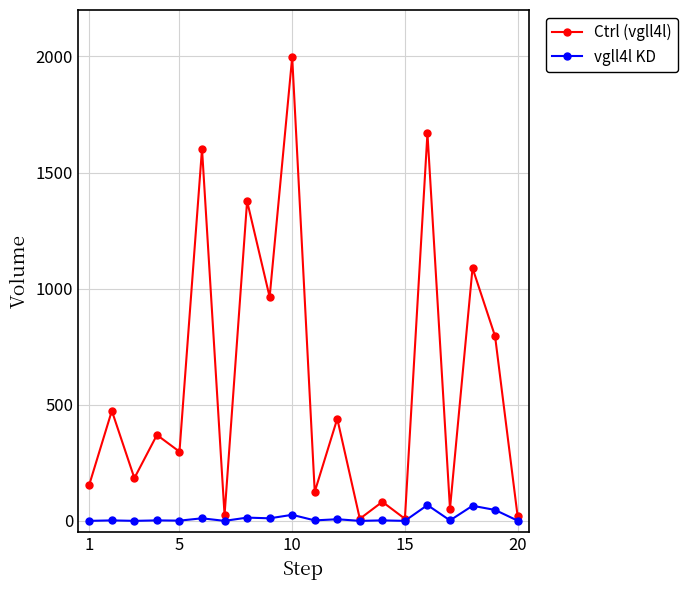

Rank the series by their maximum value, from highest to lowest.

Ctrl (vgll4l), vgll4l KD